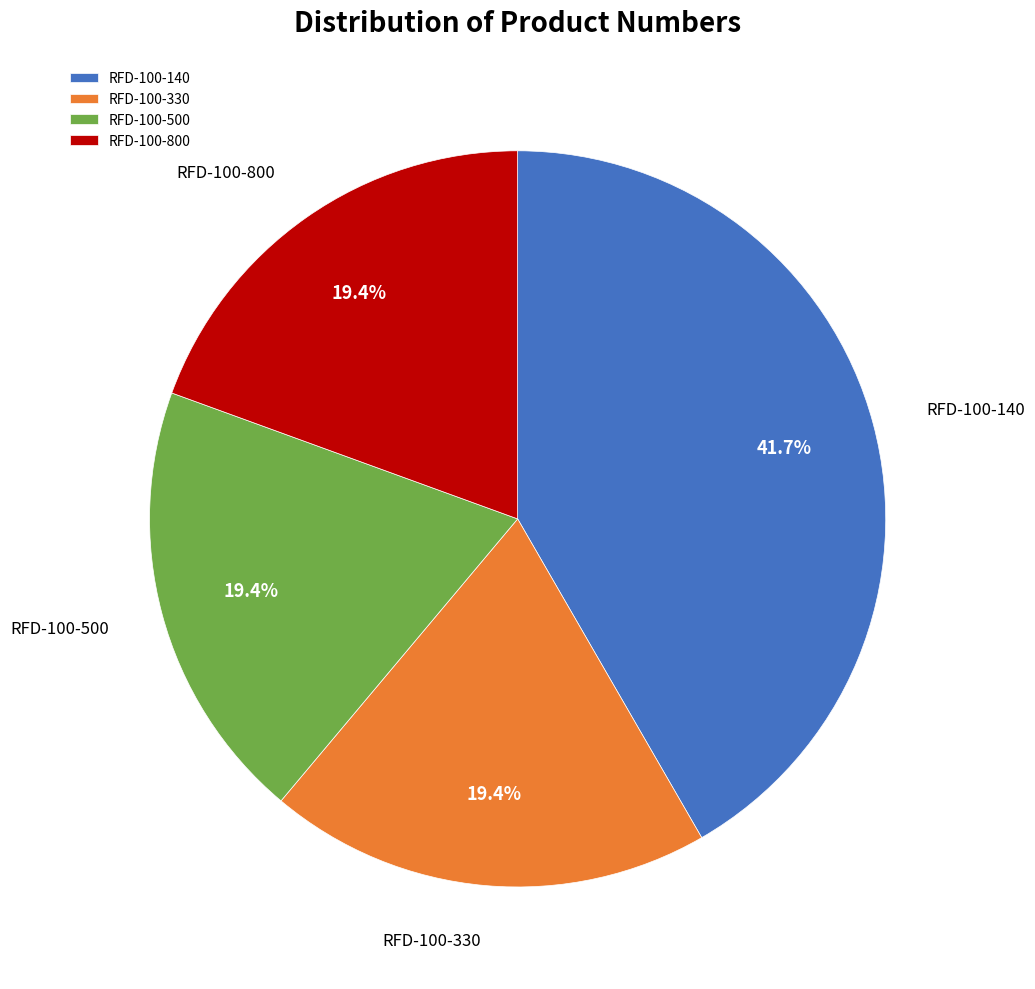

Combined, do RFD-100-500 and RFD-100-140 account for over 50%?

Yes